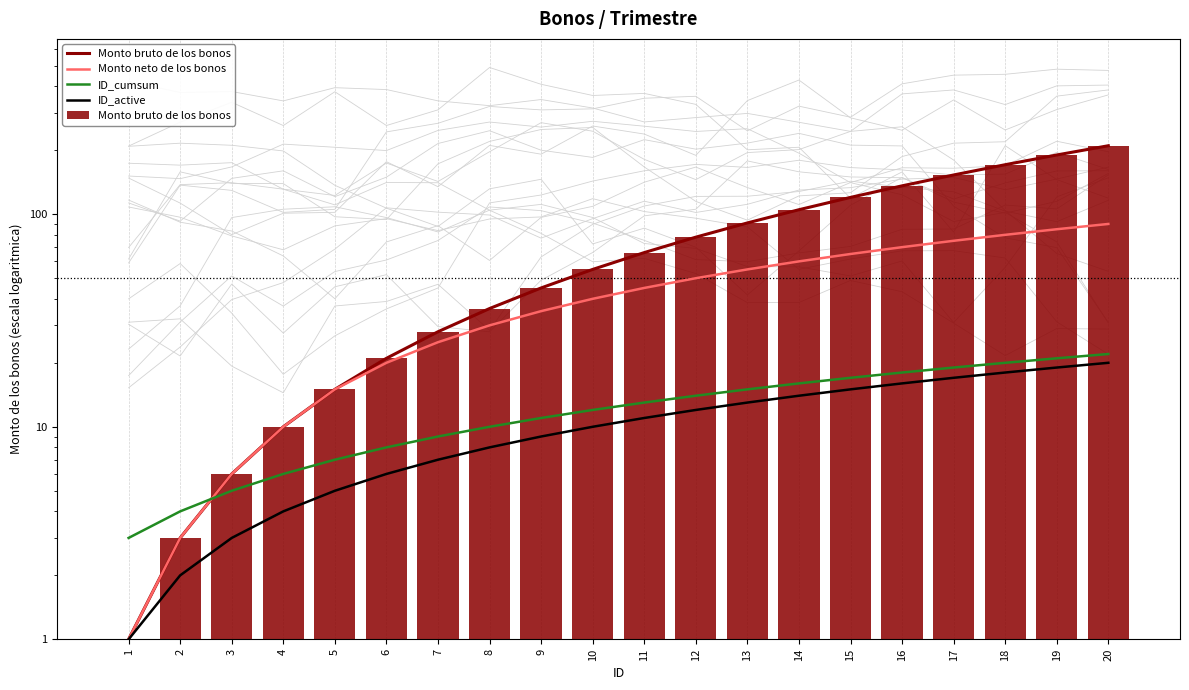

What is the difference between the Monto neto de los bonos values at 2 and 15?

62